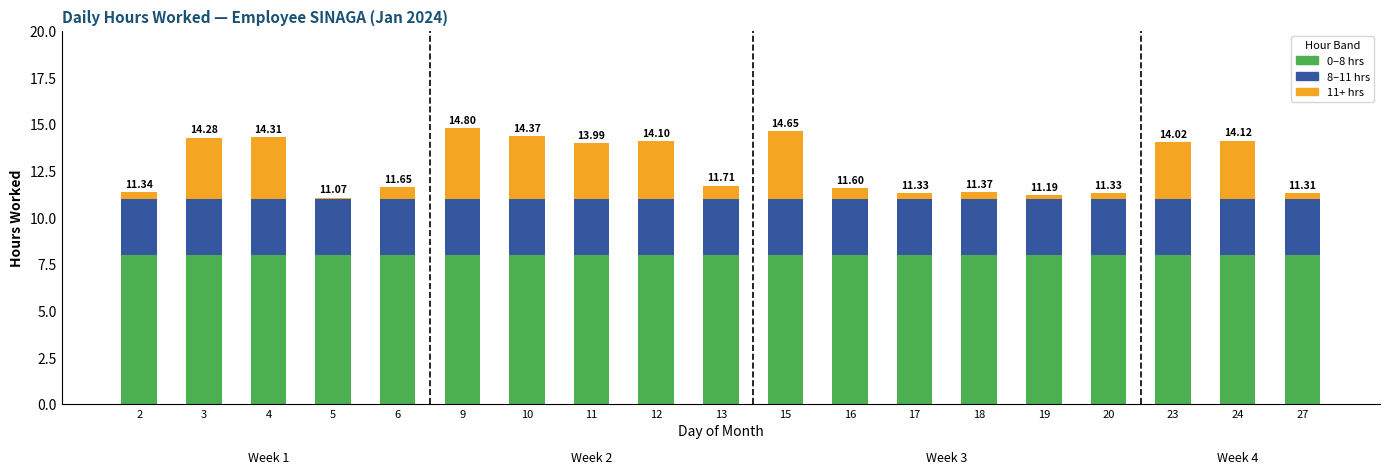

What is the average value of the 11+ hrs series?

1.8